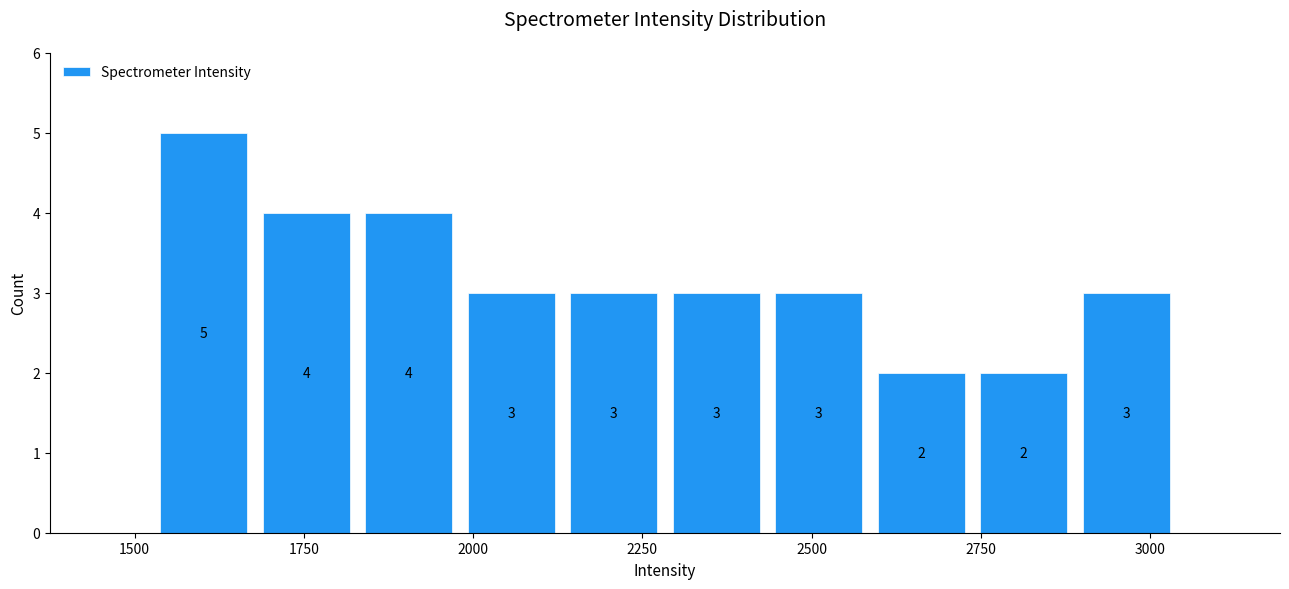

Around what value on the x-axis is the tallest bar? Give the approximate position of its centre, as read against the axis.

1600